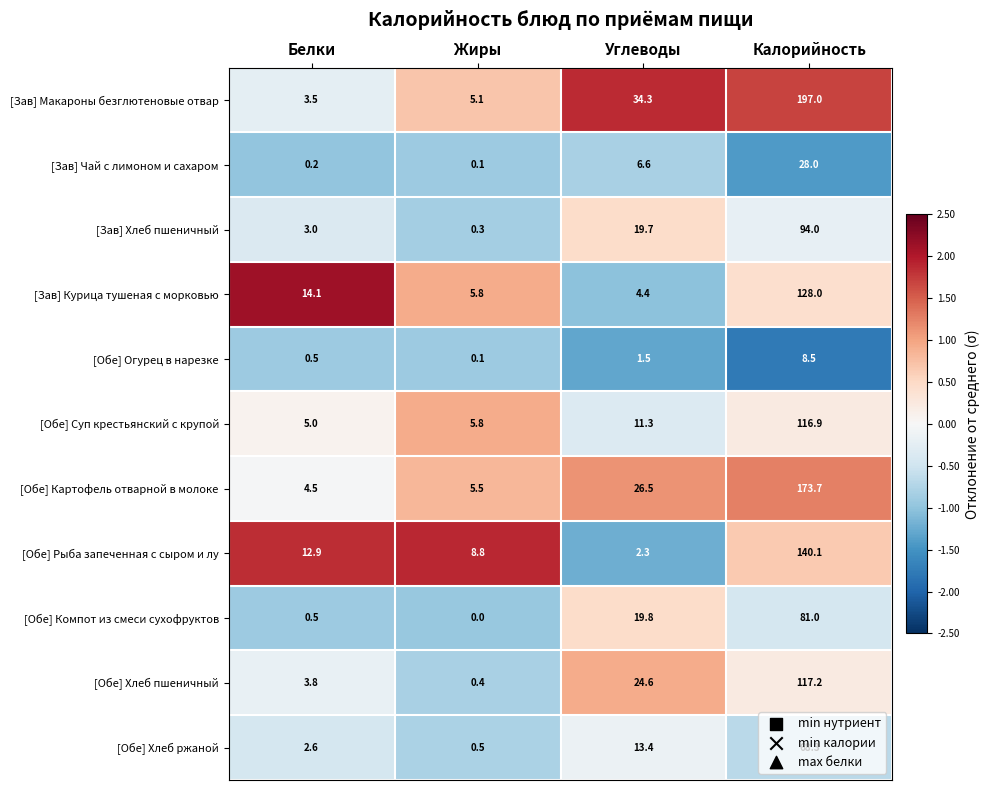

What is the sum of all [Обе] Компот из смеси сухофруктов values?

101.3